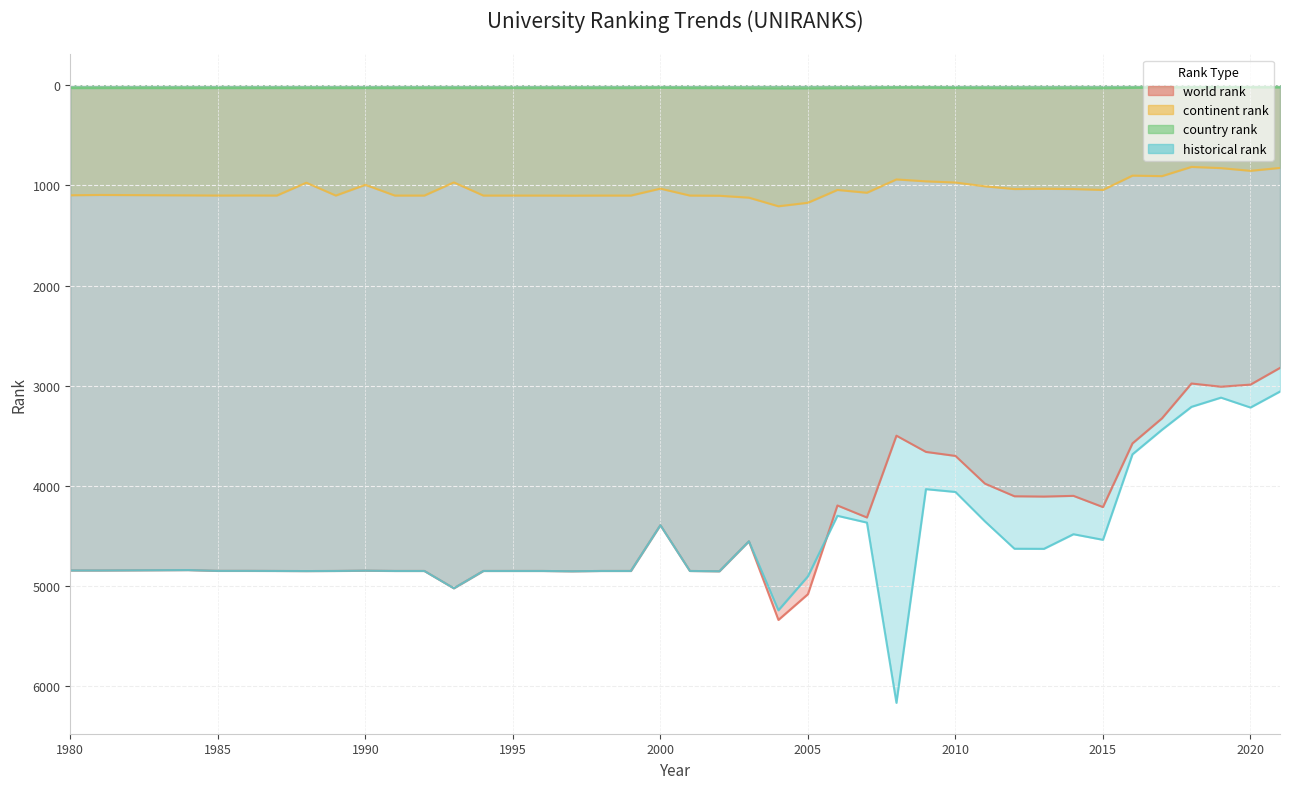

How many lines are shown in the chart?

4